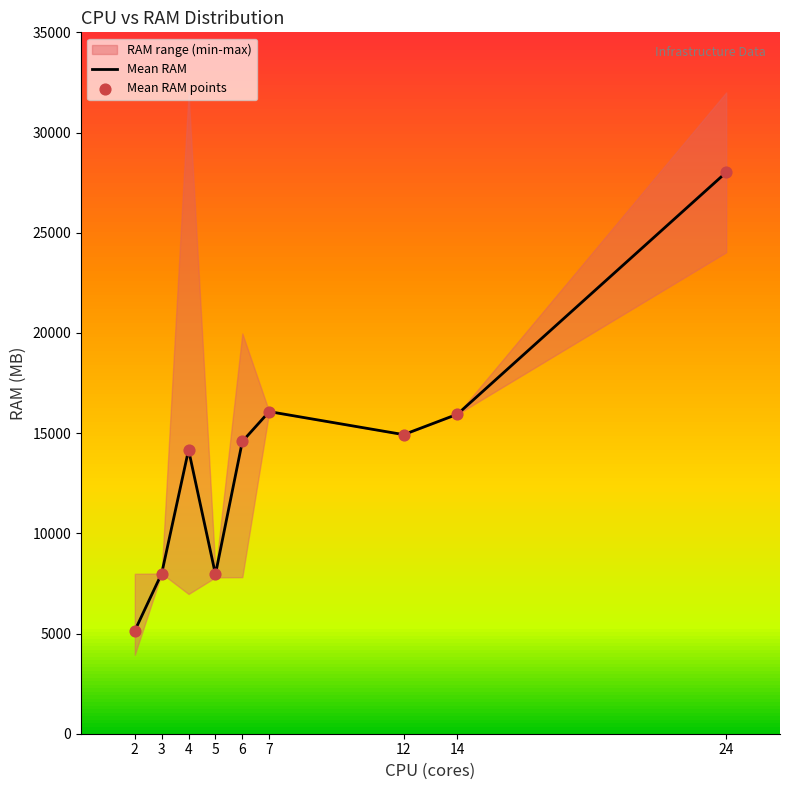

What is the maximum value for Mean RAM?

28014.5